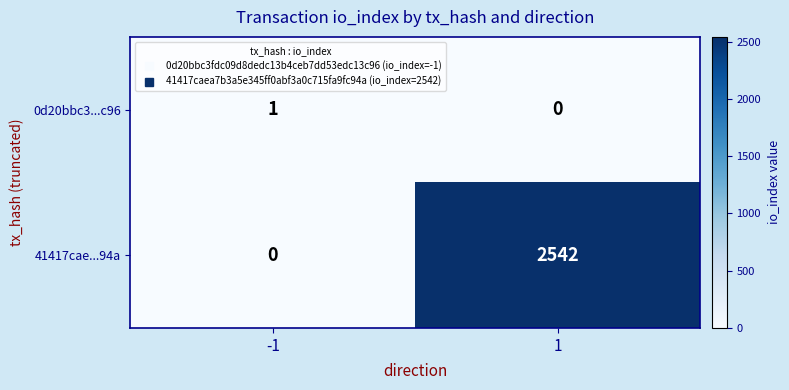

What is the difference between the 41417cae...94a values at -1 and 1?

2542